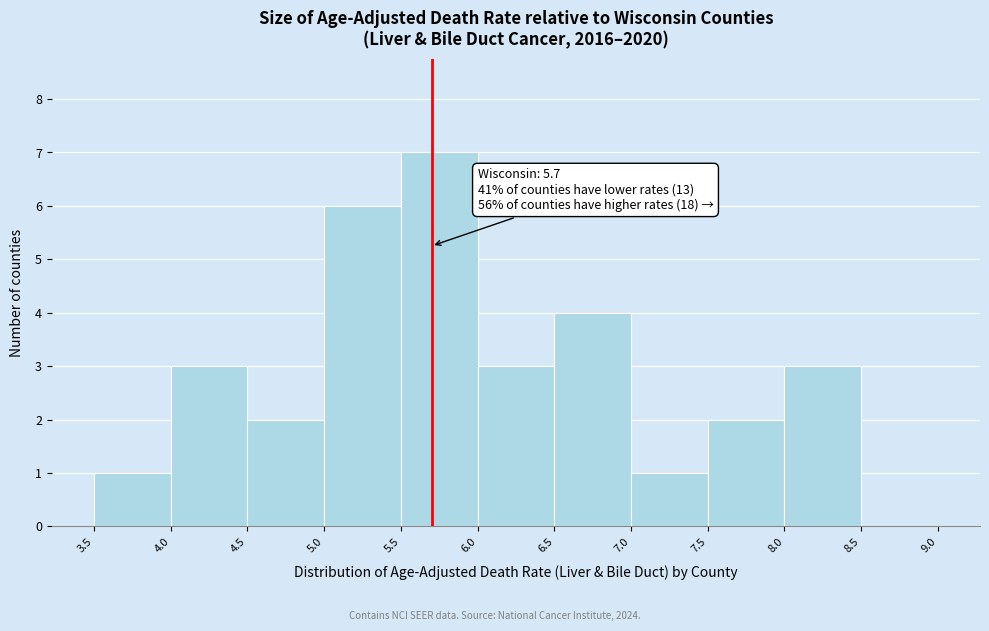

Which range on the x-axis has the tallest bar?

5.5 to 6.0